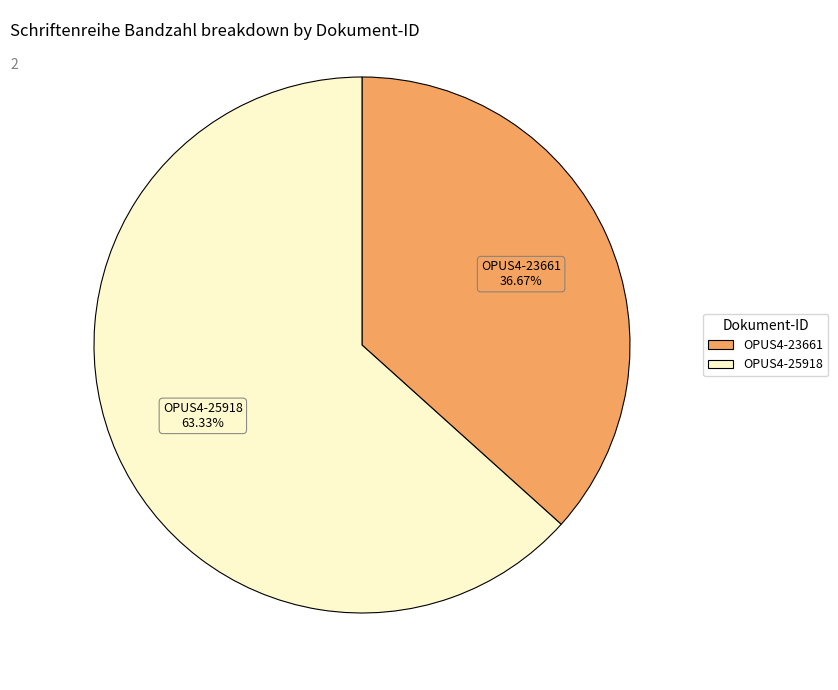

What is the largest slice in the pie chart?

OPUS4-25918